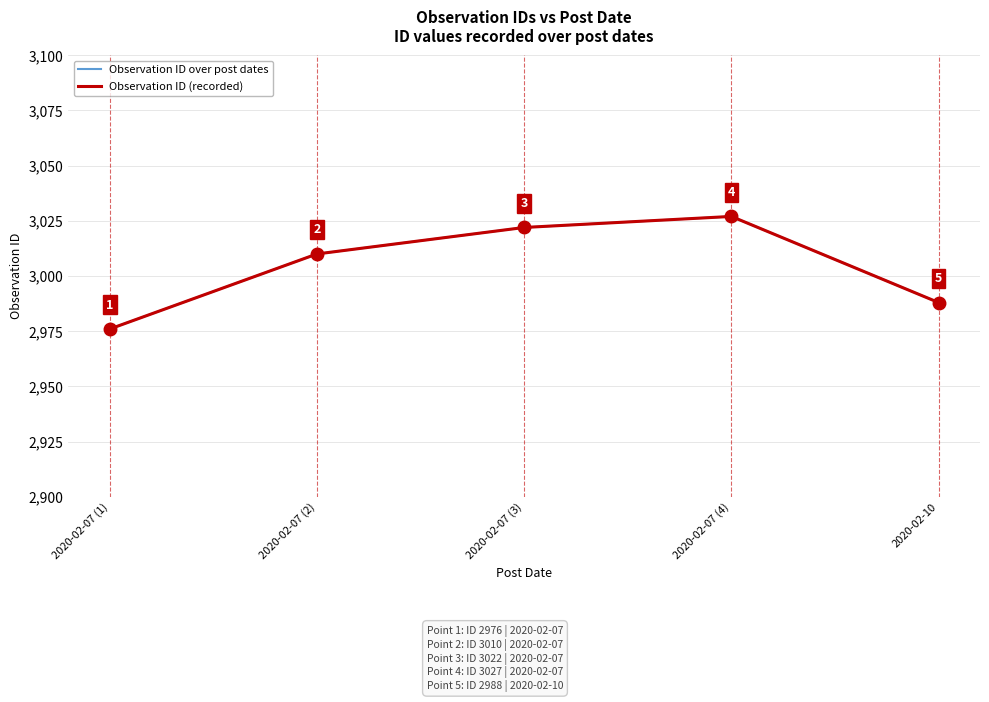

Reading left to right, transcribe all the data shown in this chart.

Observation ID over post dates: 2020-02-07 (1)=2976	2020-02-07 (2)=3010	2020-02-07 (3)=3022	2020-02-07 (4)=3027	2020-02-10=2988
Observation ID (recorded): 2020-02-07 (1)=2976	2020-02-07 (2)=3010	2020-02-07 (3)=3022	2020-02-07 (4)=3027	2020-02-10=2988